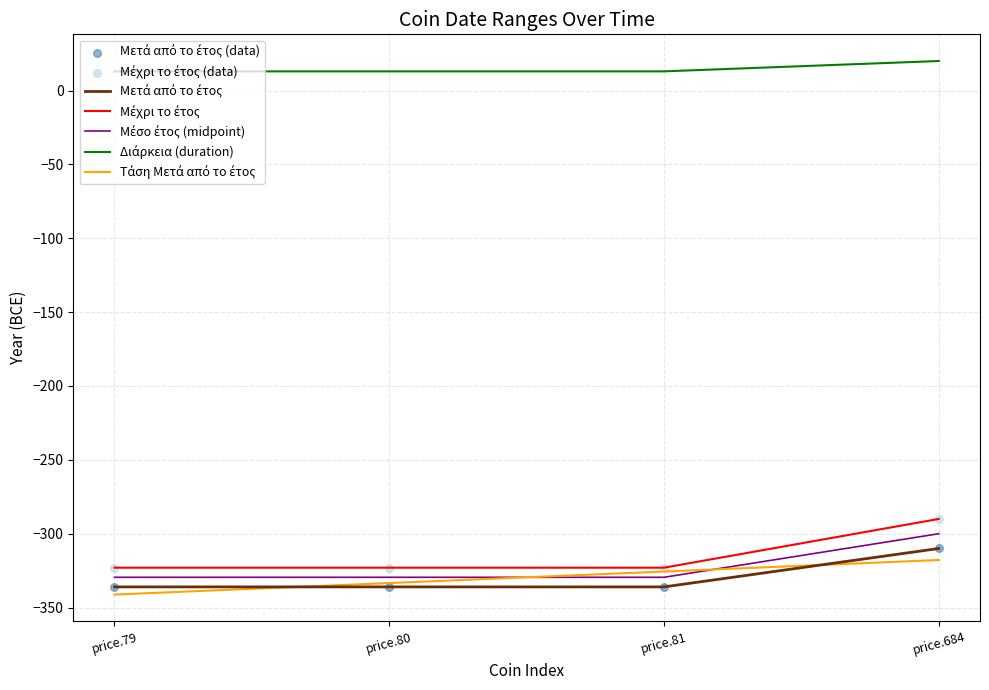

At which category is the sum across all series the highest?

price.684